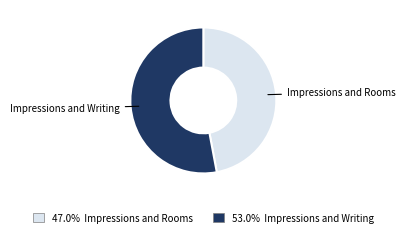

Is there any slice that represents more than half of the pie?

Yes